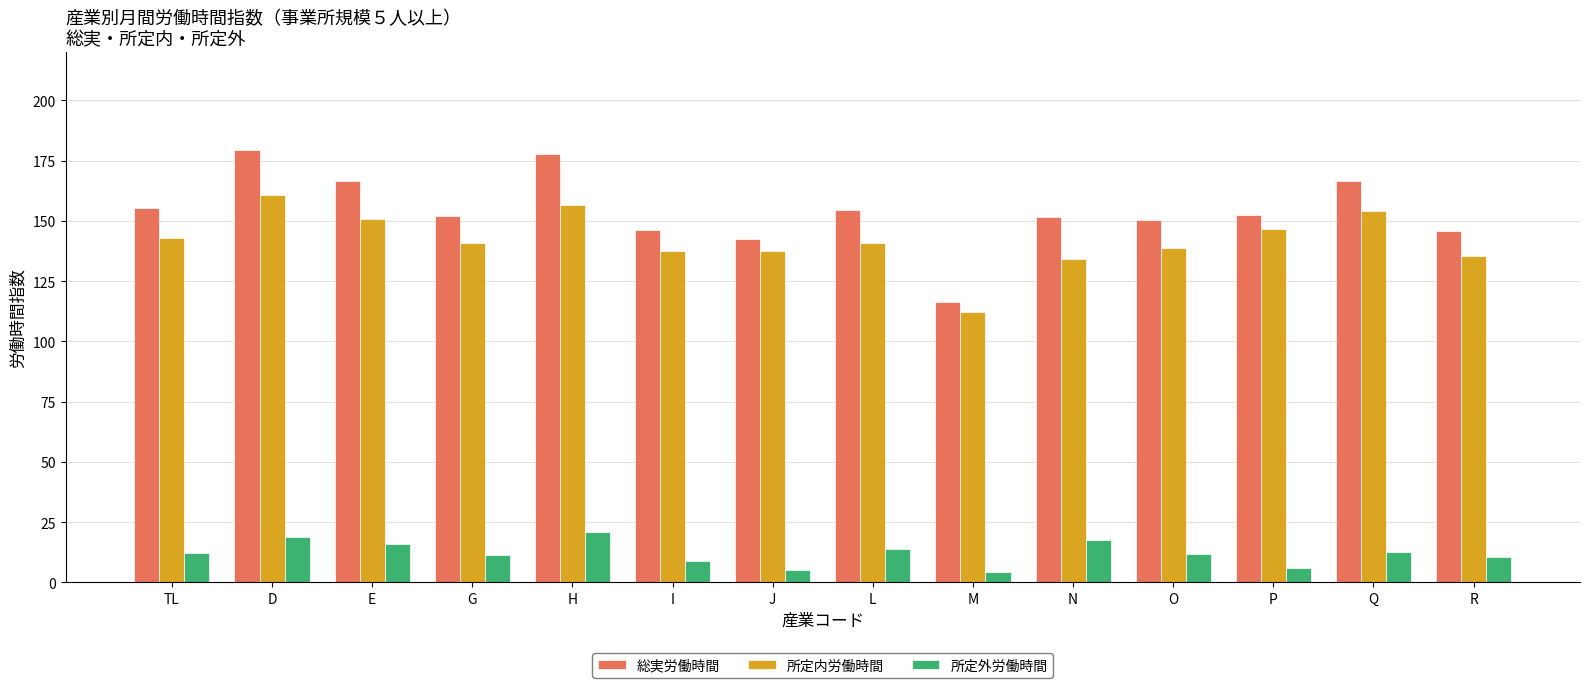

What is the minimum value for 所定外労働時間?

4.2